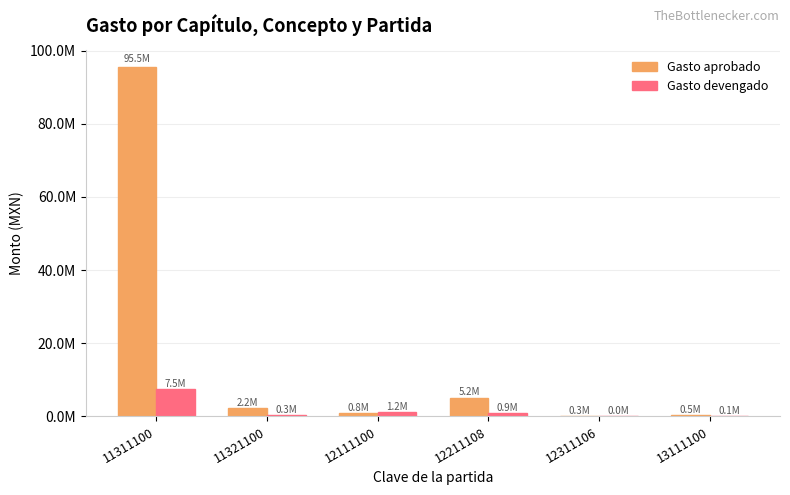

Are the bars grouped side by side (vs. stacked)?

Yes